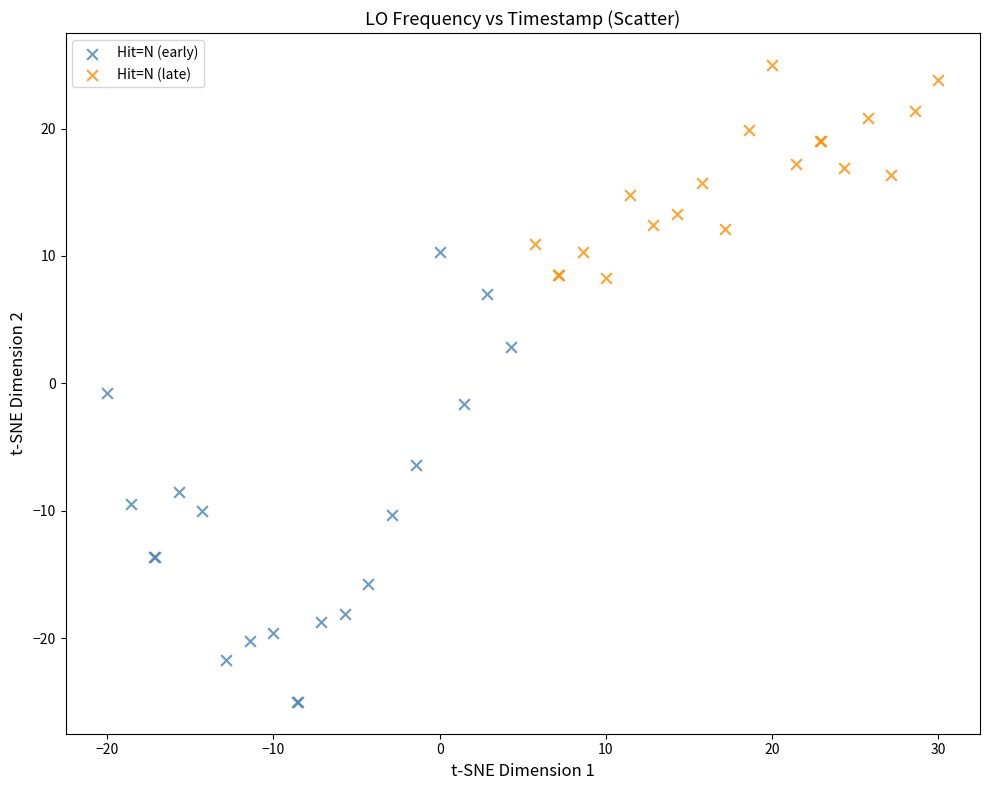

Which series reaches the maximum Y coordinate?

Hit=N (late)